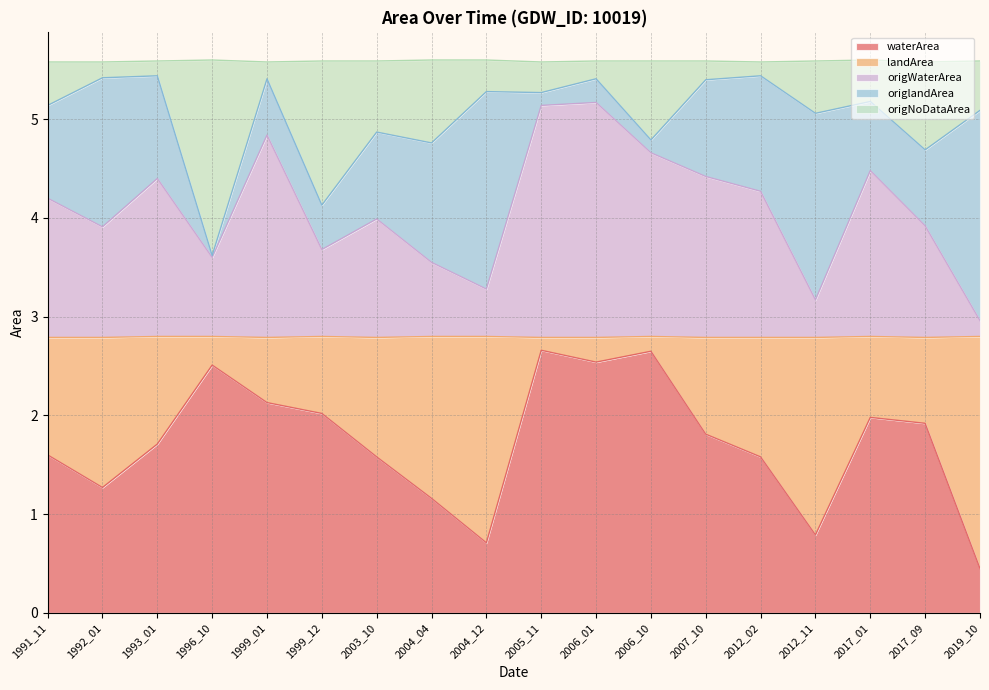

What is the lowest value of the waterArea series?

0.5